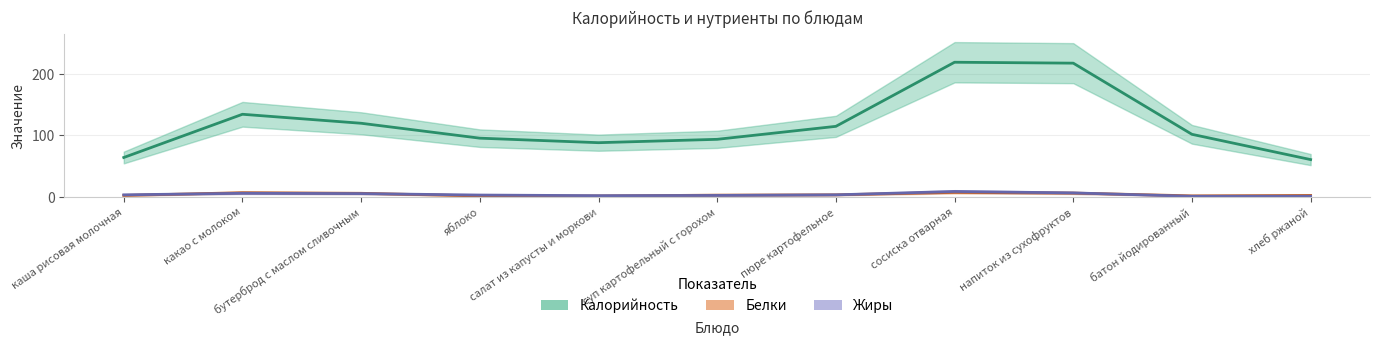

At how many categories does at least one series exceed 118?

4